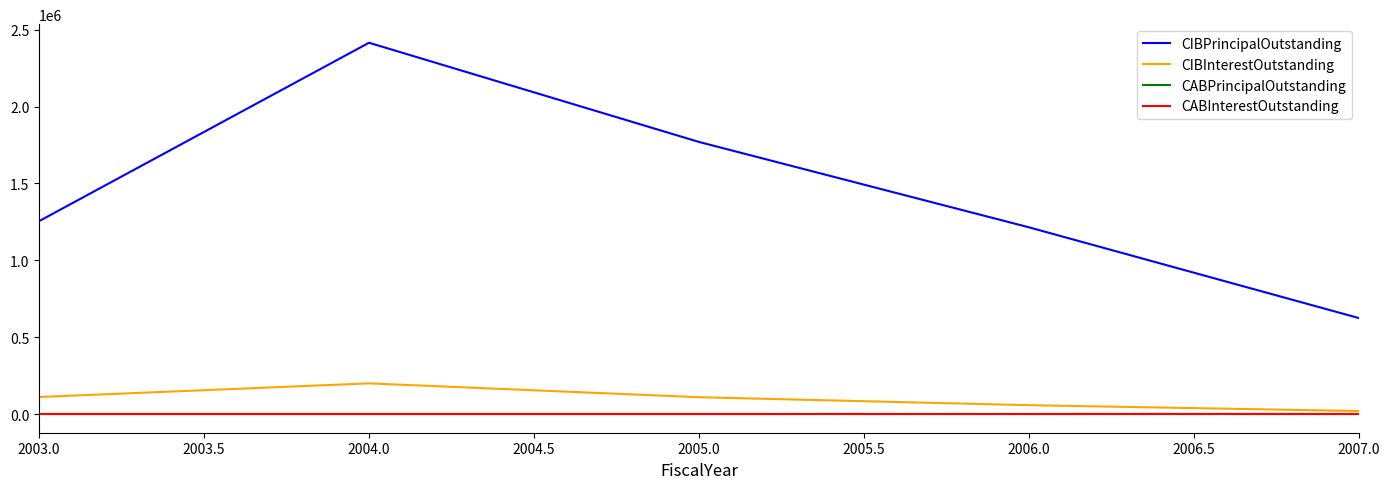

Where is CABInterestOutstanding nearest to the value 0?

2003.0